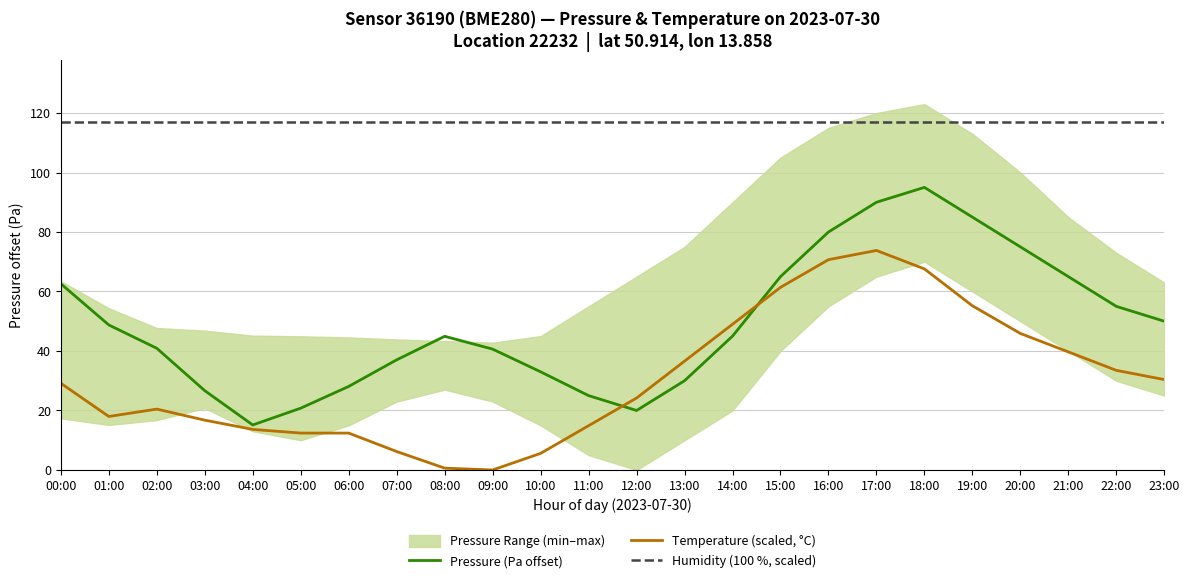

True or false: Temperature (scaled, °C) and Humidity (100 %, scaled) cross at least once.

False